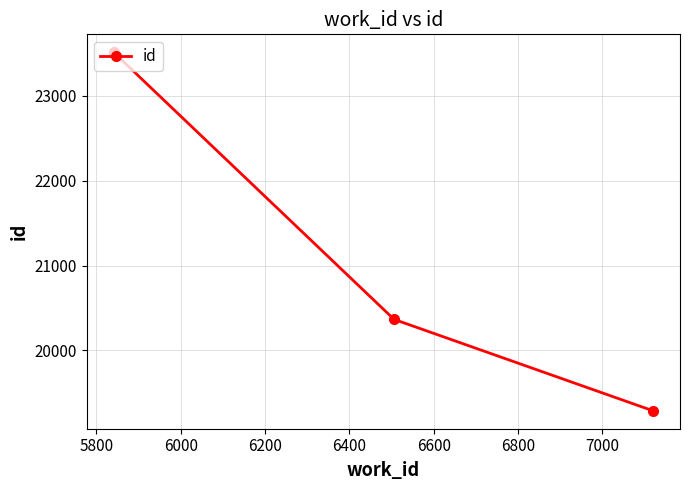

Reading left to right, extract all data points from this chart.

23510	20366	19290